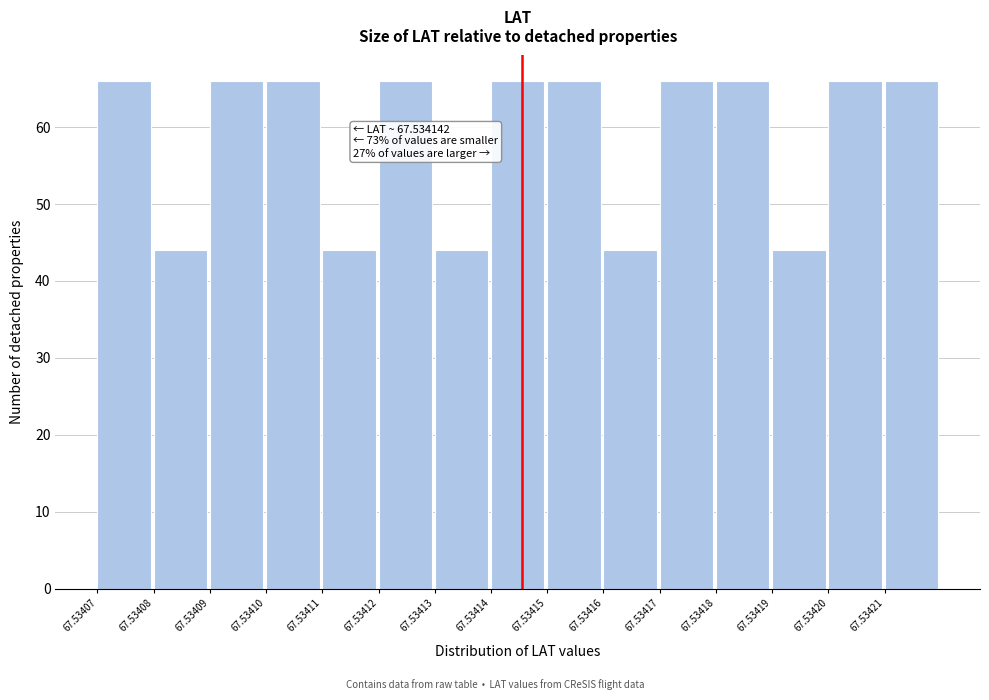

Reading left to right, list all the values displayed in this chart.

66	44	66	66	44	66	44	66	66	44	66	66	44	66	66